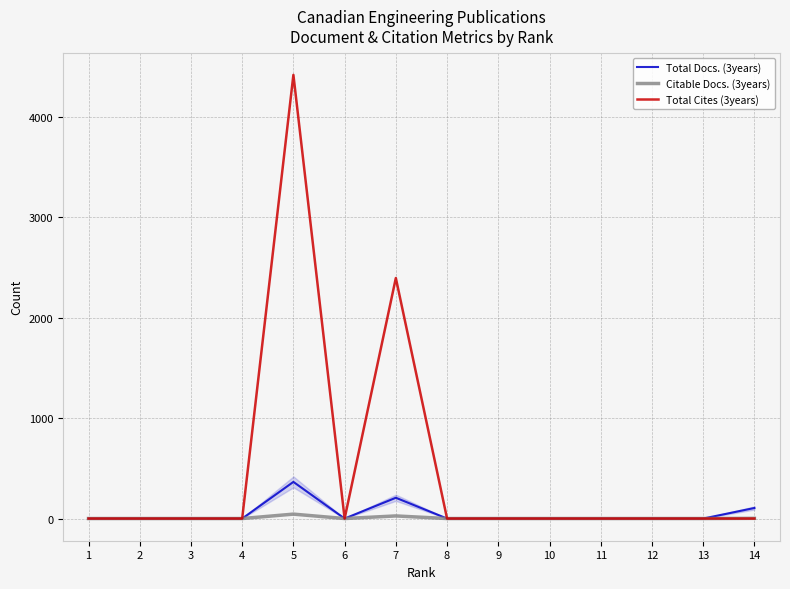

Does the chart have visible grid lines?

Yes